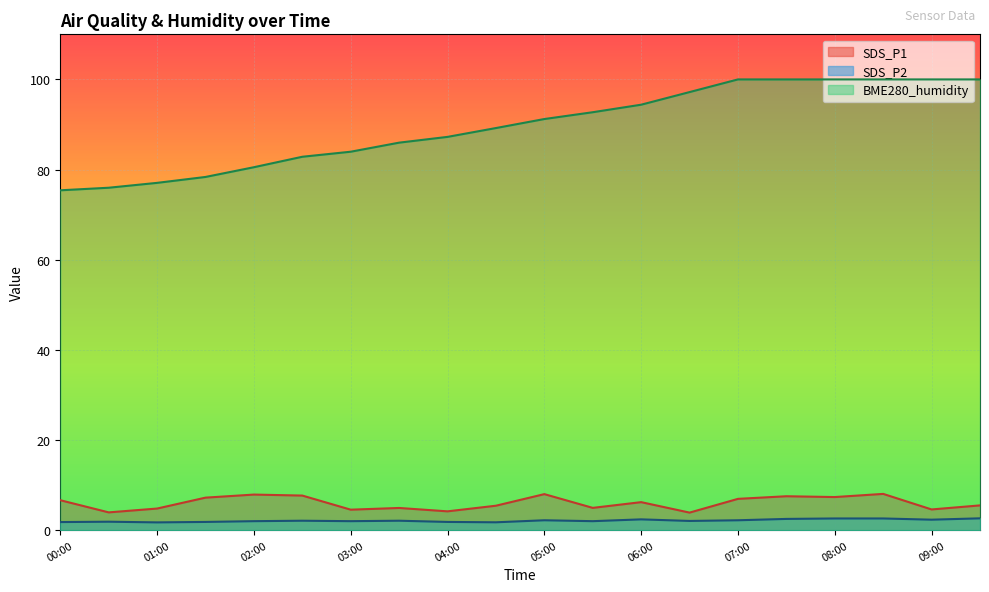

What is the maximum value shown in the chart?

100.0